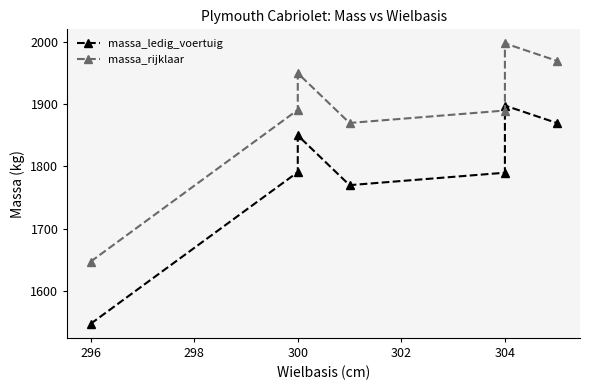

True or false: massa_rijklaar has a value of 612 at 300.

False